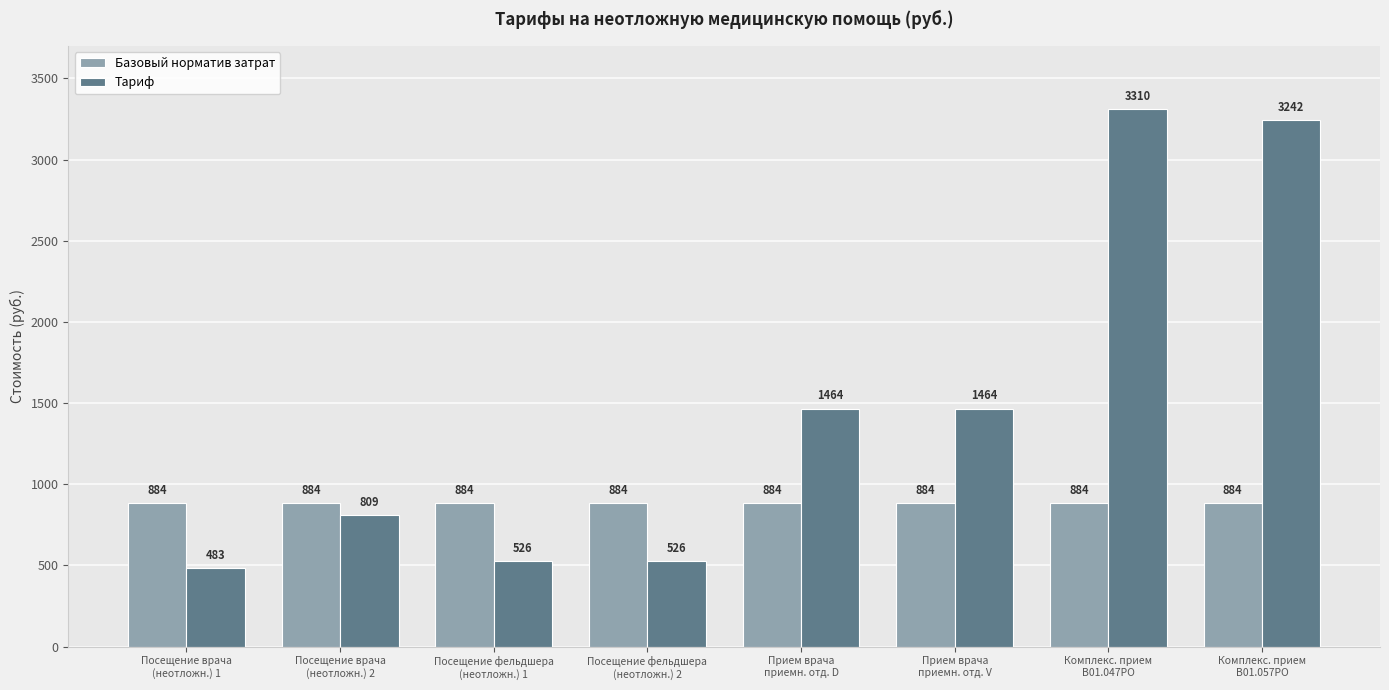

What is the difference between the Тариф values at Посещение врача
(неотложн.) 2 and Посещение фельдшера
(неотложн.) 1?

283.0